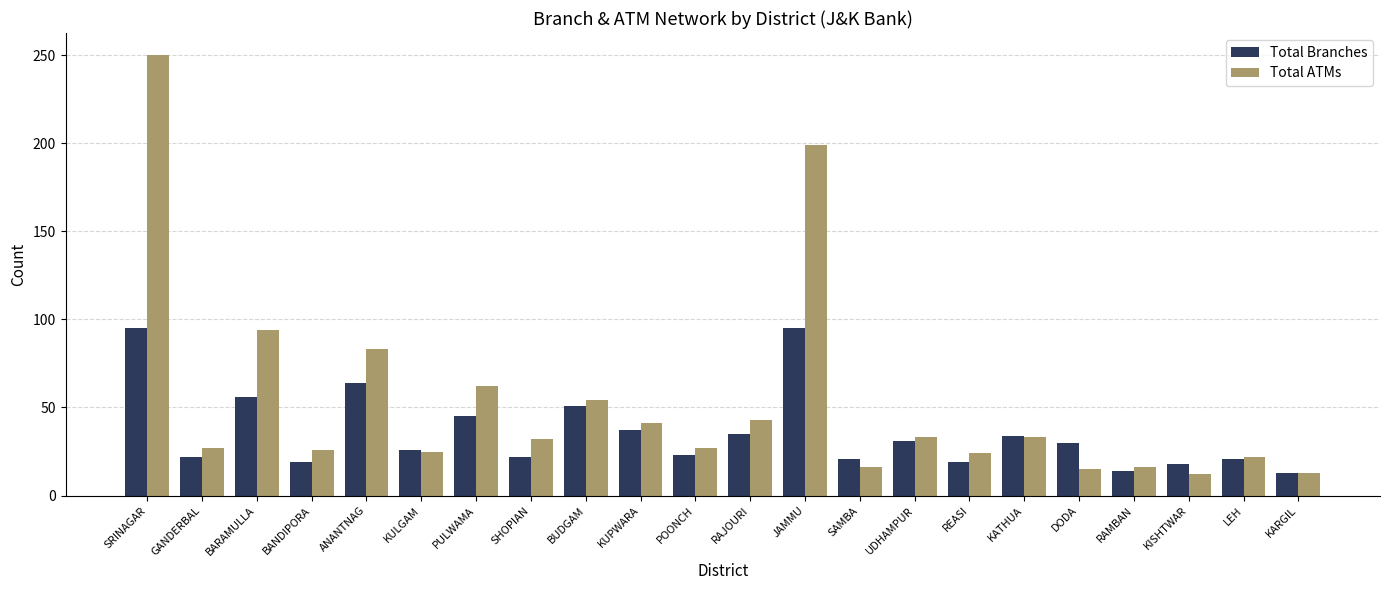

The Total Branches series shows 41 at JAMMU. True or false?

False